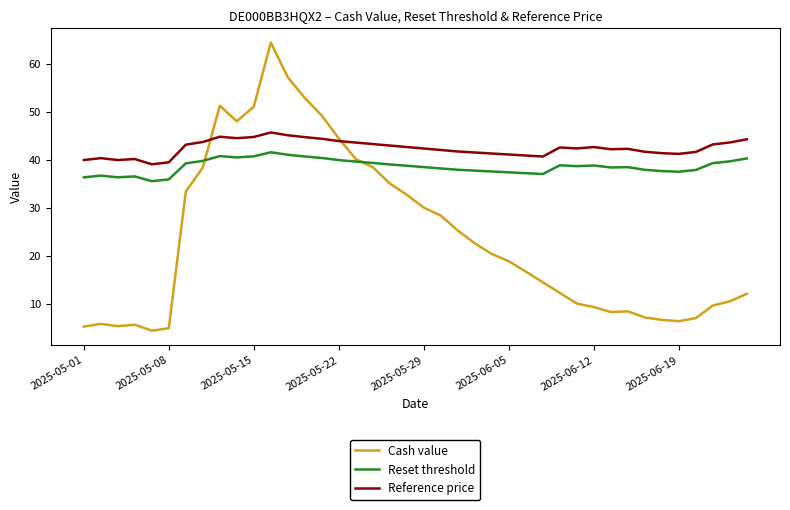

List the series in order of their overall mean, lowest first.

Cash value, Reset threshold, Reference price